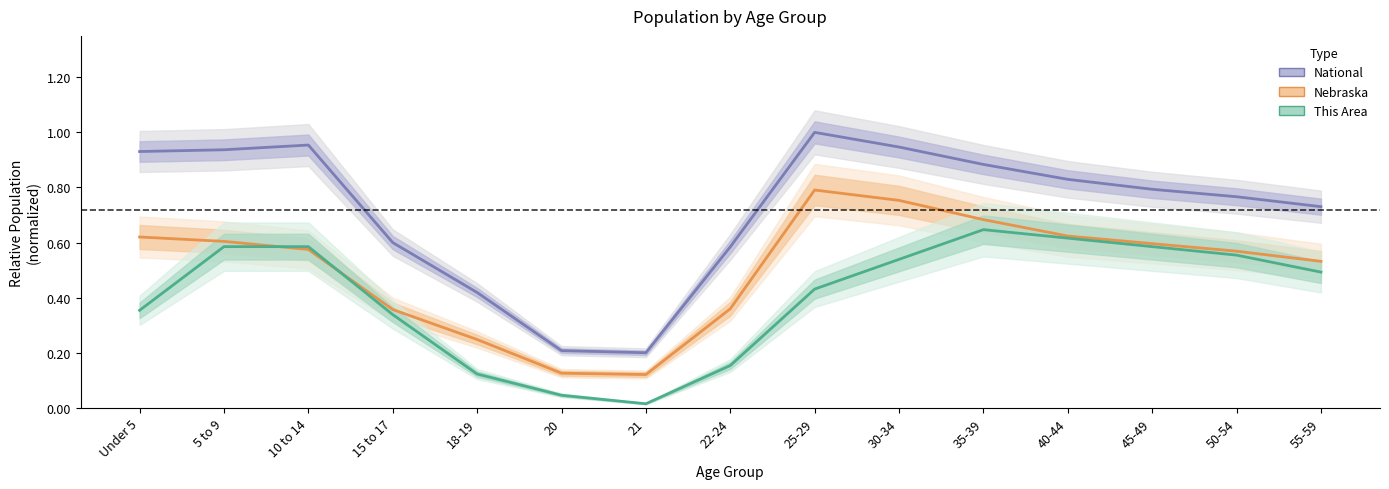

At which label is National closest to 0?

21